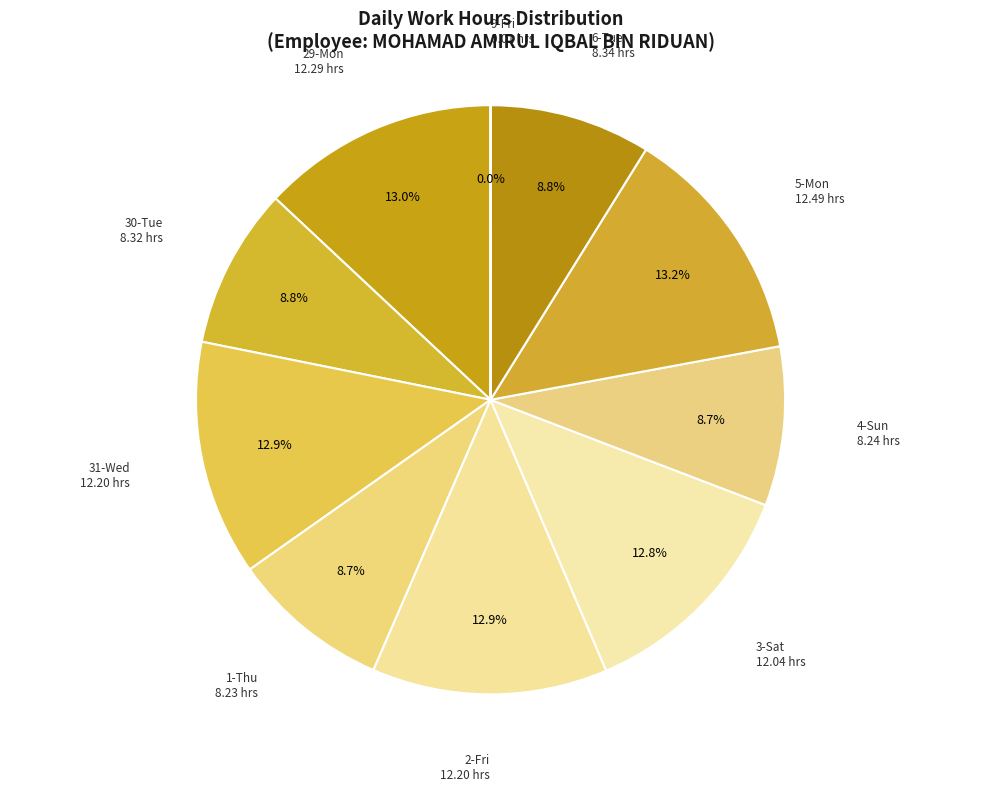

To the nearest percent, what percentage of the pie is 1-Thu?

9%